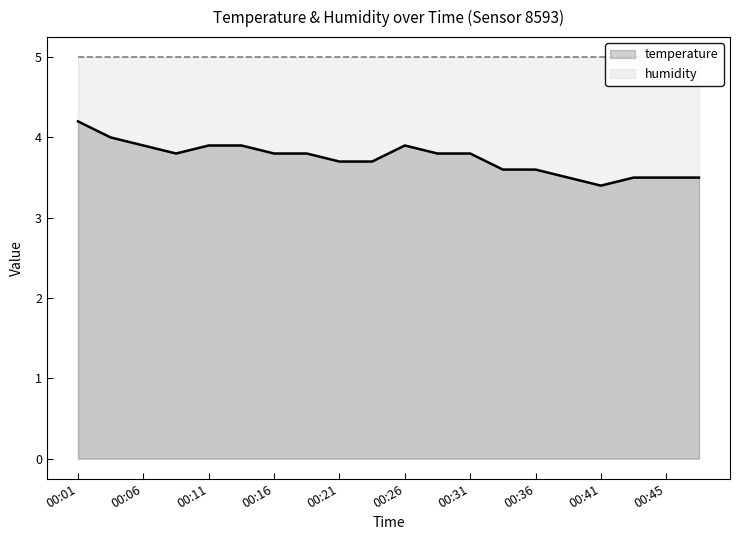

What is the lowest value of the humidity series?

5.0